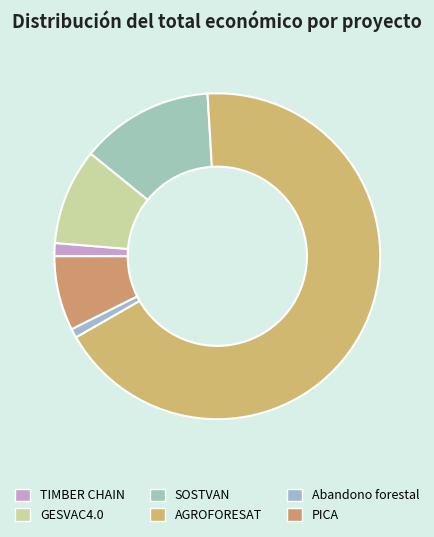

How many segments does this pie chart have?

6